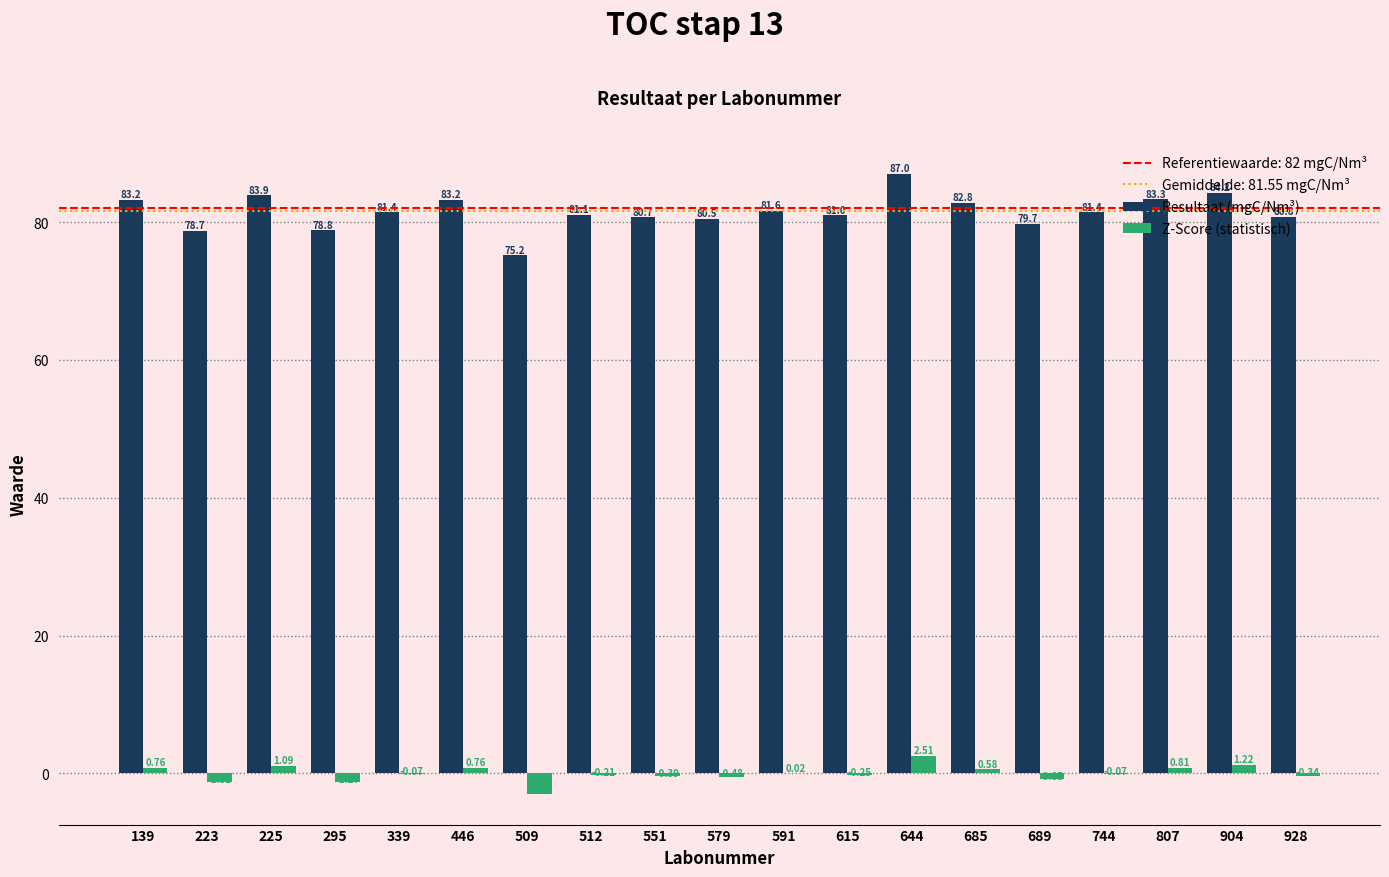

Is the value of Resultaat (mgC/Nm³) at 446 greater than the value of Z-Score (statistisch) at 551?

Yes